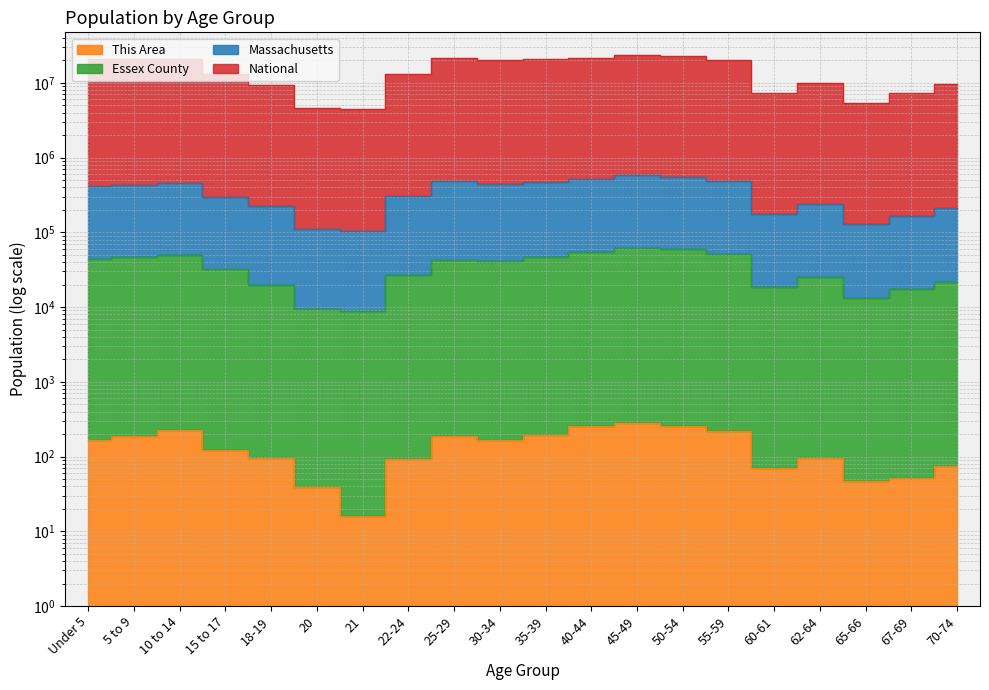

What is the maximum value shown in the chart?

23285801